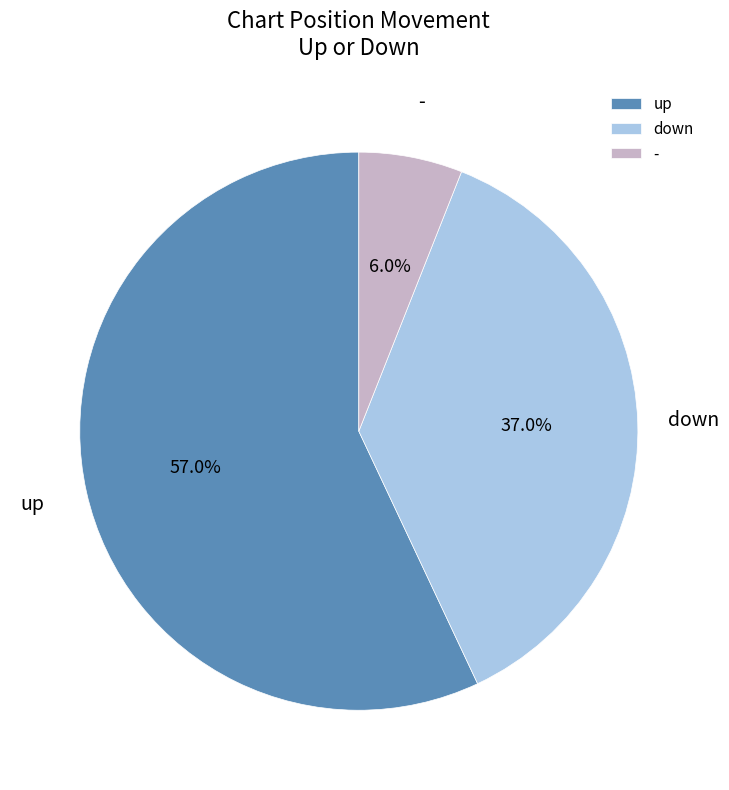

Rank the categories by value from highest to lowest.

up, down, -